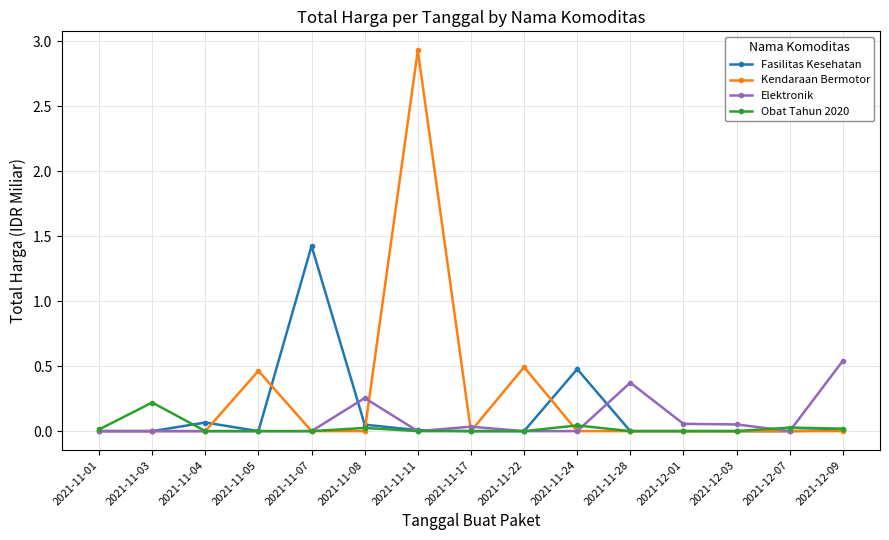

What is the label of the 8th point from the right?

2021-11-17